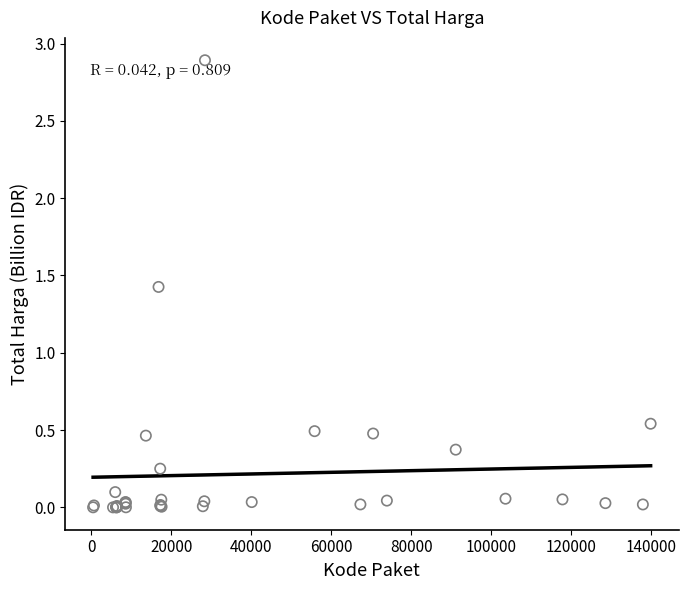

What Y value in the scatter plot is closest to 1?

1.4